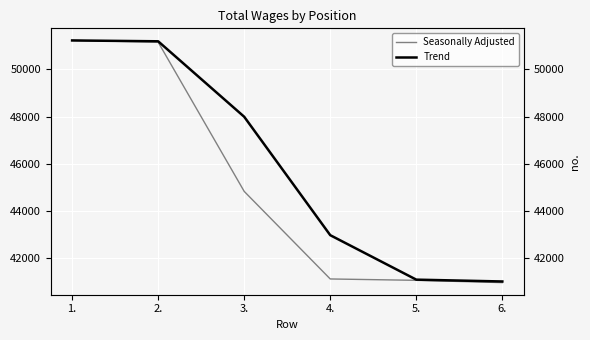

At which label is Seasonally Adjusted closest to 46089?

3.